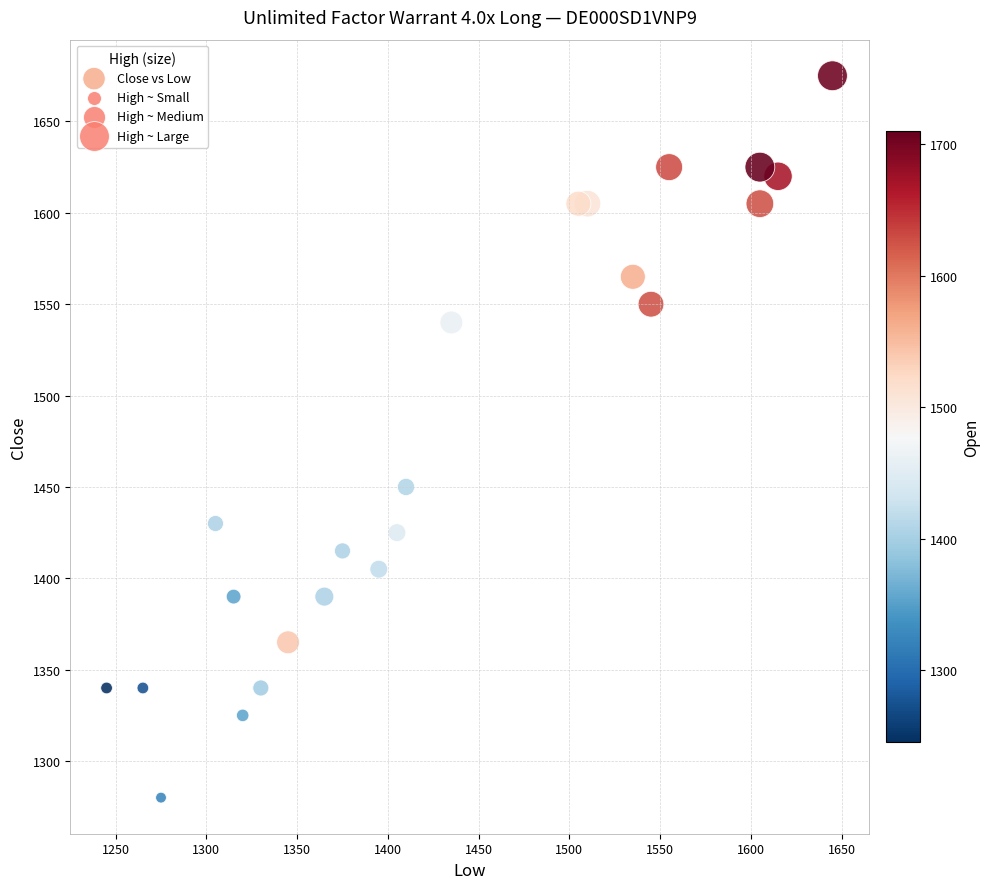

What Y value in the scatter plot is closest to 1477?

1450